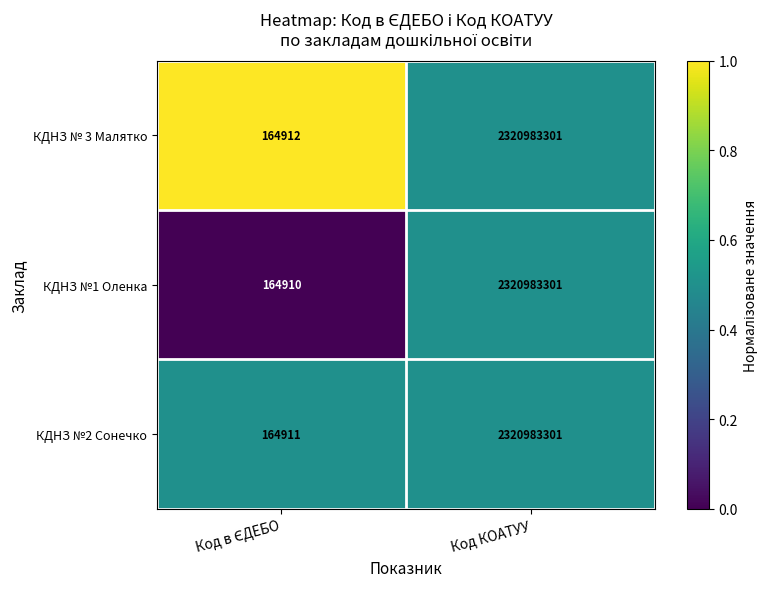

Reading right to left, extract all data points from this chart.

КДНЗ № 3 Малятко: 2320983301	164912
КДНЗ №1 Оленка: 2320983301	164910
КДНЗ №2 Сонечко: 2320983301	164911